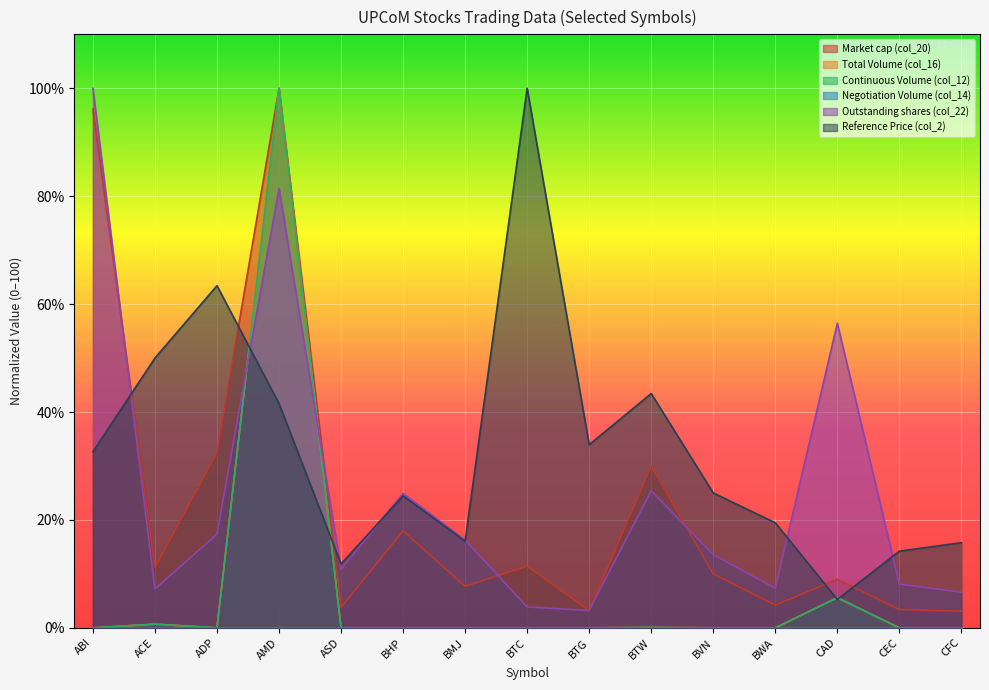

The value of Continuous Volume (col_12) at BTG is -49.8. True or false?

False